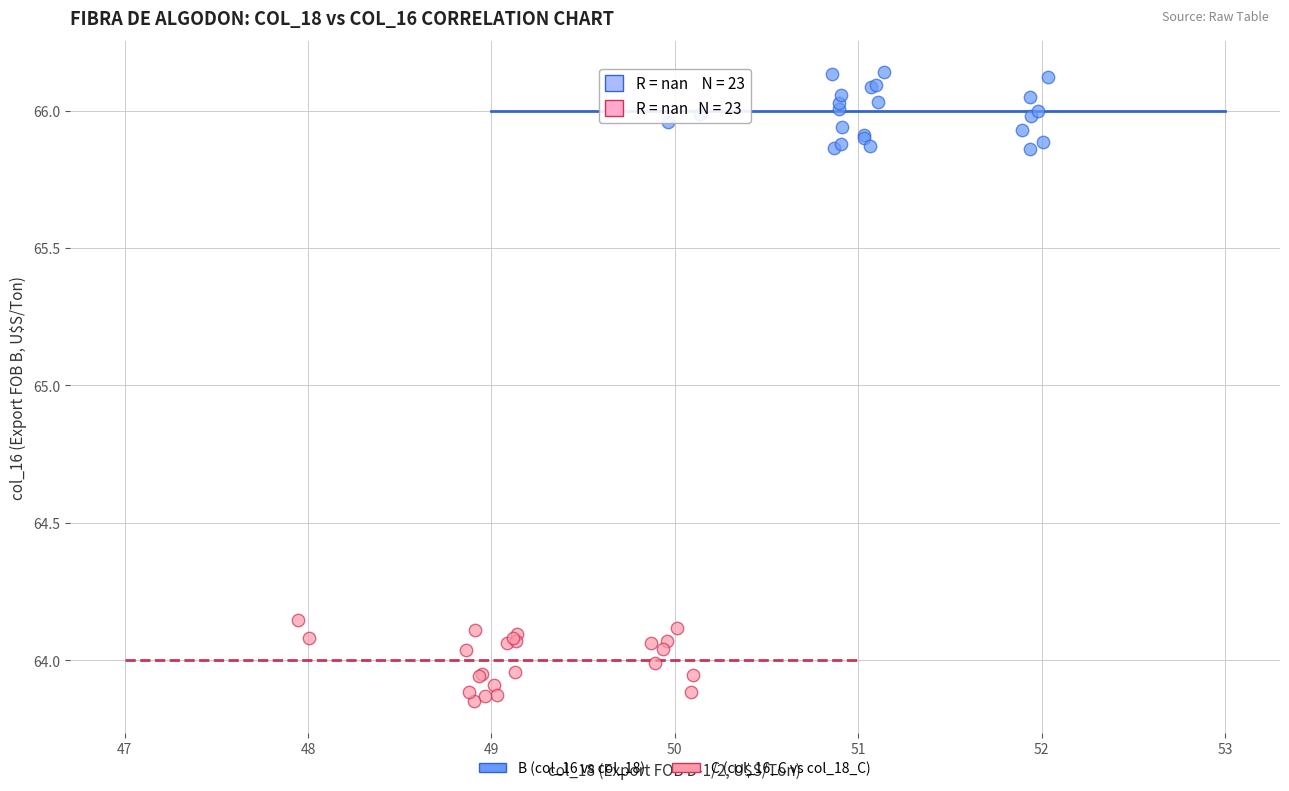

What are all the series names shown in the legend?

B (col_16 vs col_18), C (col_16_C vs col_18_C)